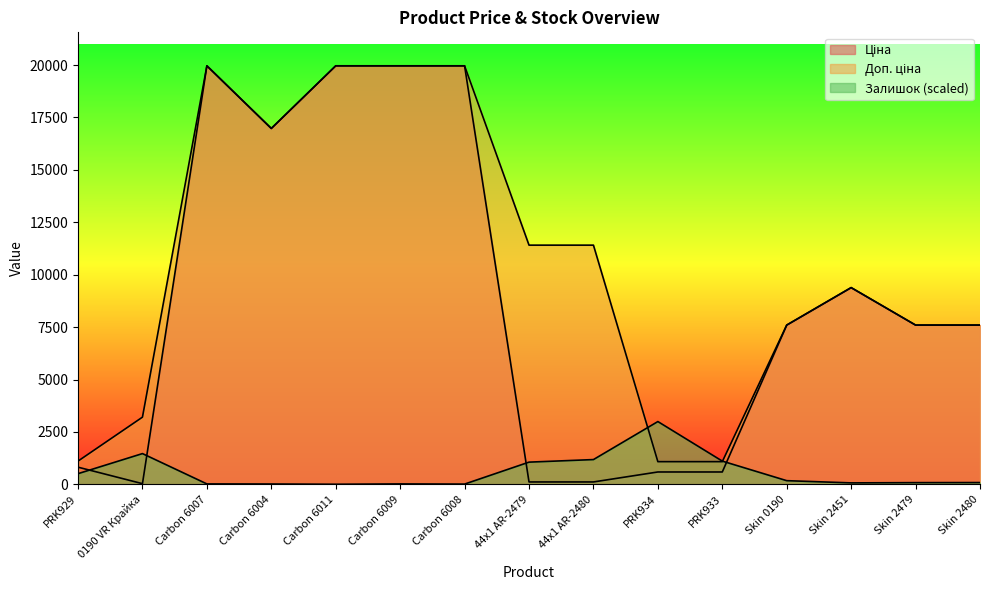

What is the label of the 2nd point from the left?

0190 VR Крайка